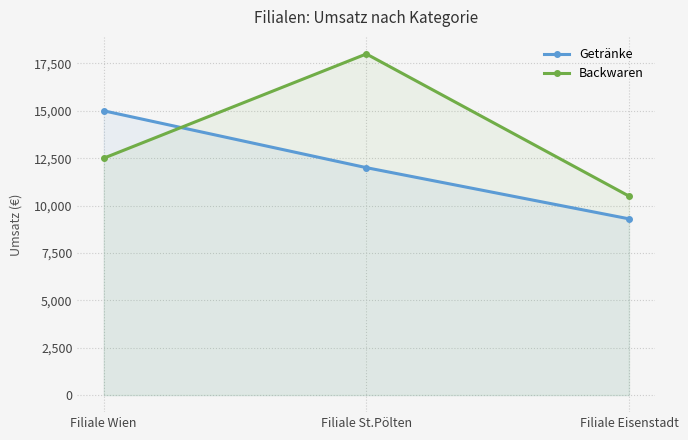

Reading left to right, extract all data points from this chart.

Getränke: 15000	12000	9300
Backwaren: 12500	18000	10500